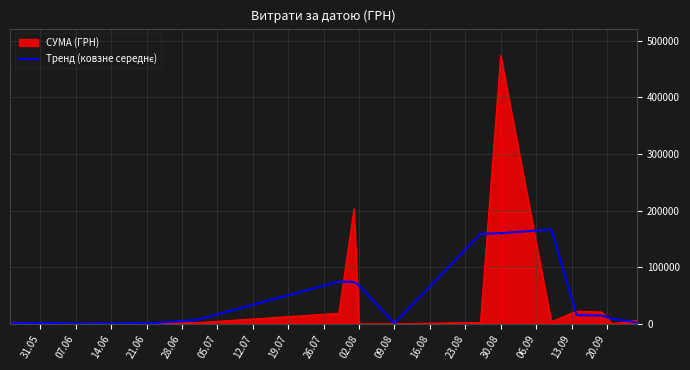

Which series has the largest range (max minus min)?

СУМА (ГРН)